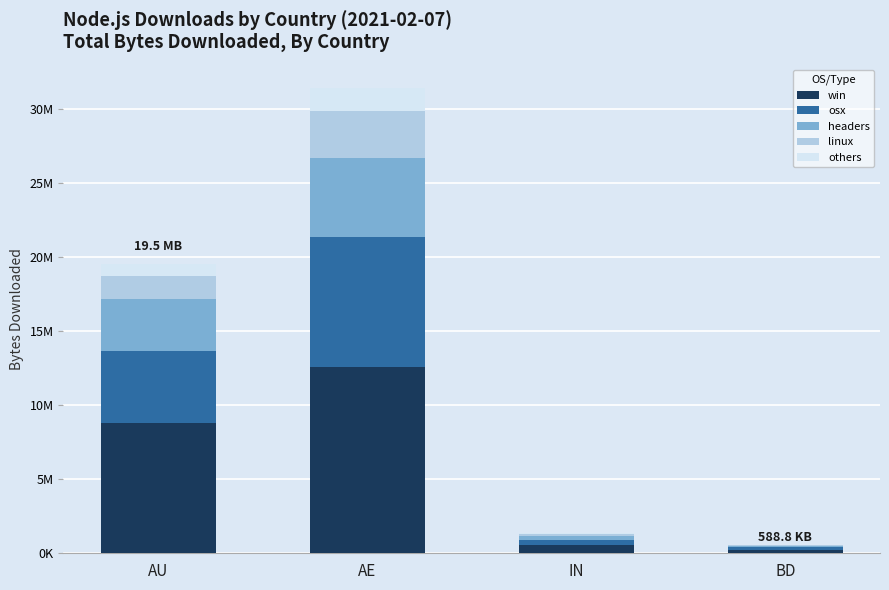

Are the bars grouped side by side (vs. stacked)?

No